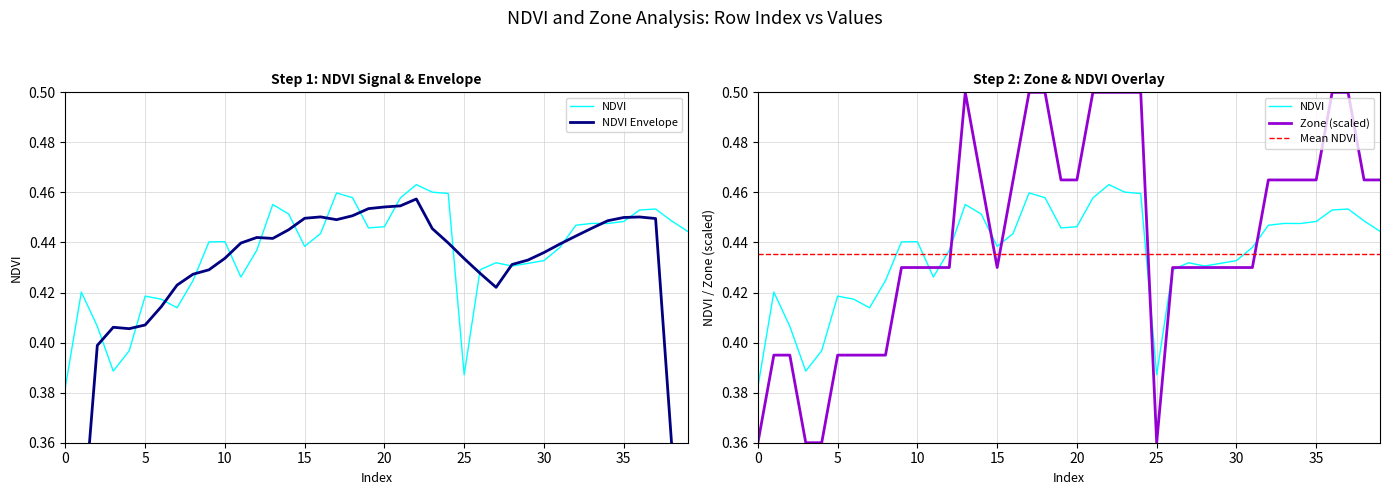

Which category has the highest value across all series?

13